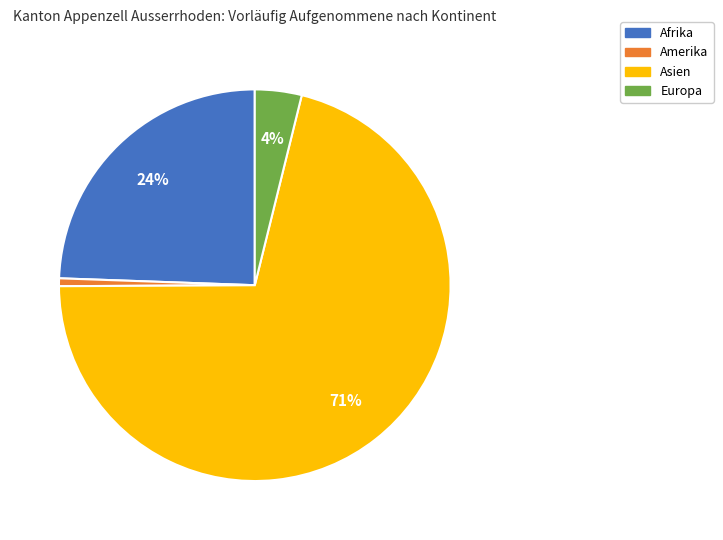

How many slices are in this pie chart?

4